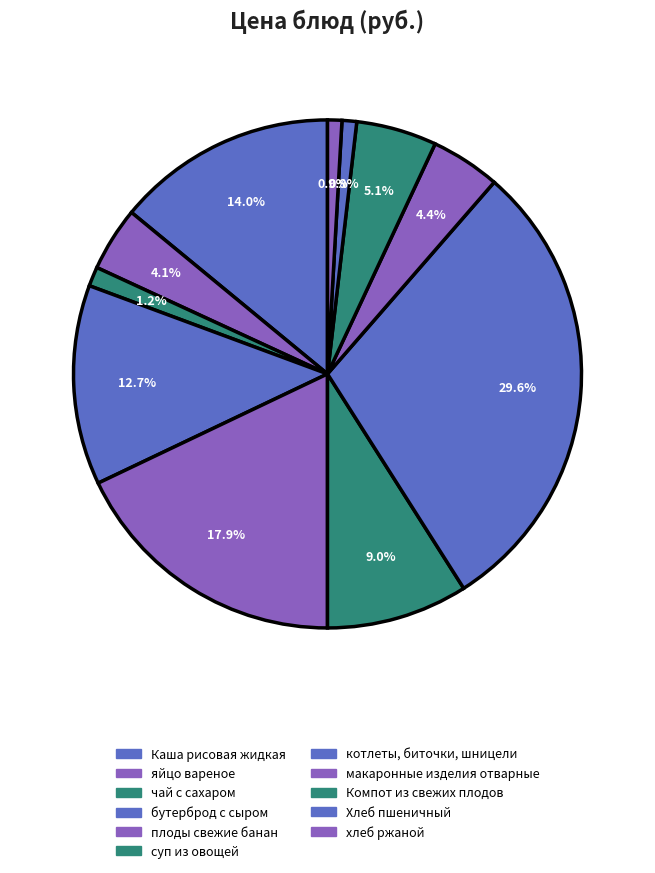

Which has a higher value, суп из овощей or Хлеб пшеничный?

суп из овощей